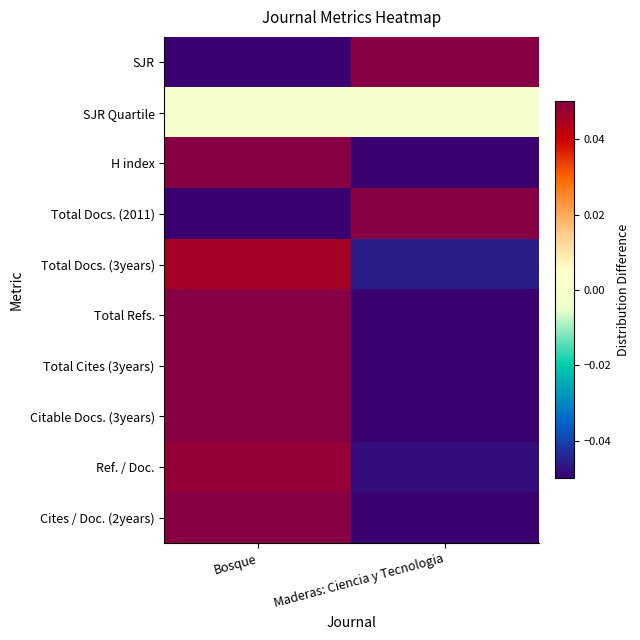

Reading left to right, extract all data points from this chart.

SJR: Bosque=-0.3	Maderas: Ciencia y Tecnologia=0.3
SJR Quartile: Bosque=0.0	Maderas: Ciencia y Tecnologia=0.0
H index: Bosque=0.1	Maderas: Ciencia y Tecnologia=-0.1
Total Docs. (2011): Bosque=-0.2	Maderas: Ciencia y Tecnologia=0.2
Total Docs. (3years): Bosque=0.0	Maderas: Ciencia y Tecnologia=-0.0
Total Refs.: Bosque=0.1	Maderas: Ciencia y Tecnologia=-0.1
Total Cites (3years): Bosque=0.2	Maderas: Ciencia y Tecnologia=-0.2
Citable Docs. (3years): Bosque=0.1	Maderas: Ciencia y Tecnologia=-0.1
Ref. / Doc.: Bosque=0.0	Maderas: Ciencia y Tecnologia=-0.0
Cites / Doc. (2years): Bosque=0.1	Maderas: Ciencia y Tecnologia=-0.1